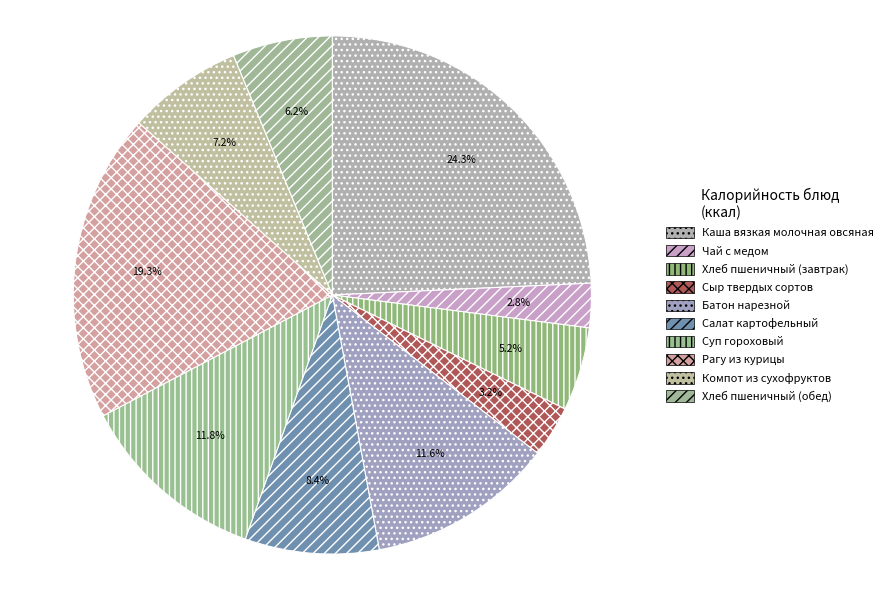

What is the ratio of the value at Батон нарезной to the value at Хлеб пшеничный (завтрак)?

2.2